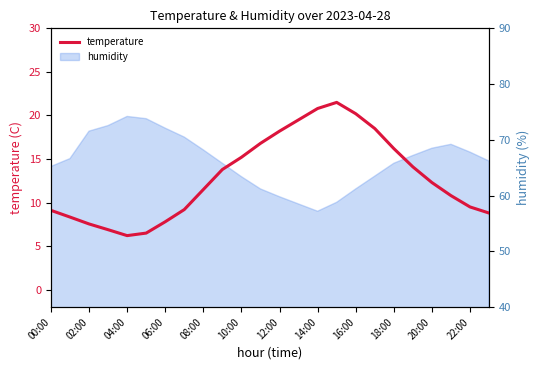

What is the average value?

12.9